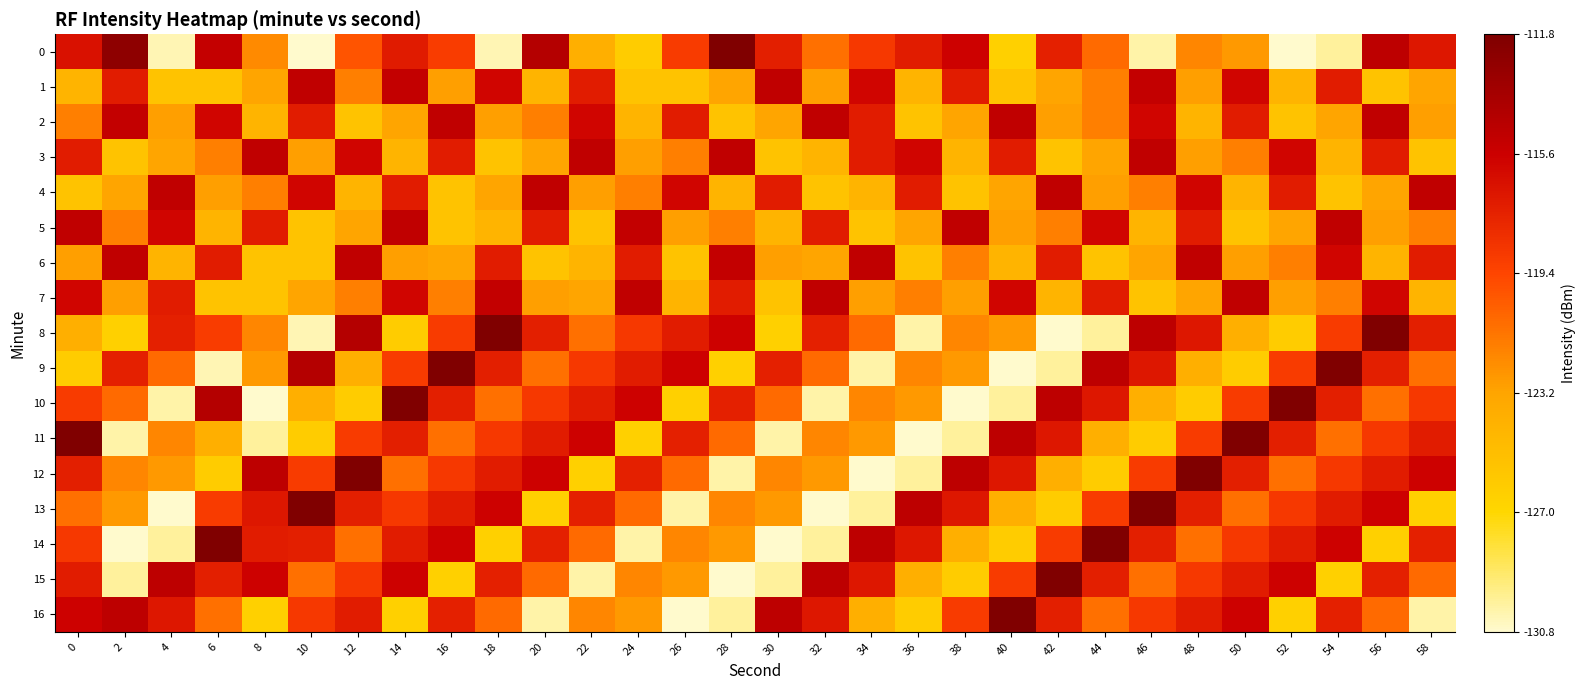

Between 30 and 22, which is larger?

30